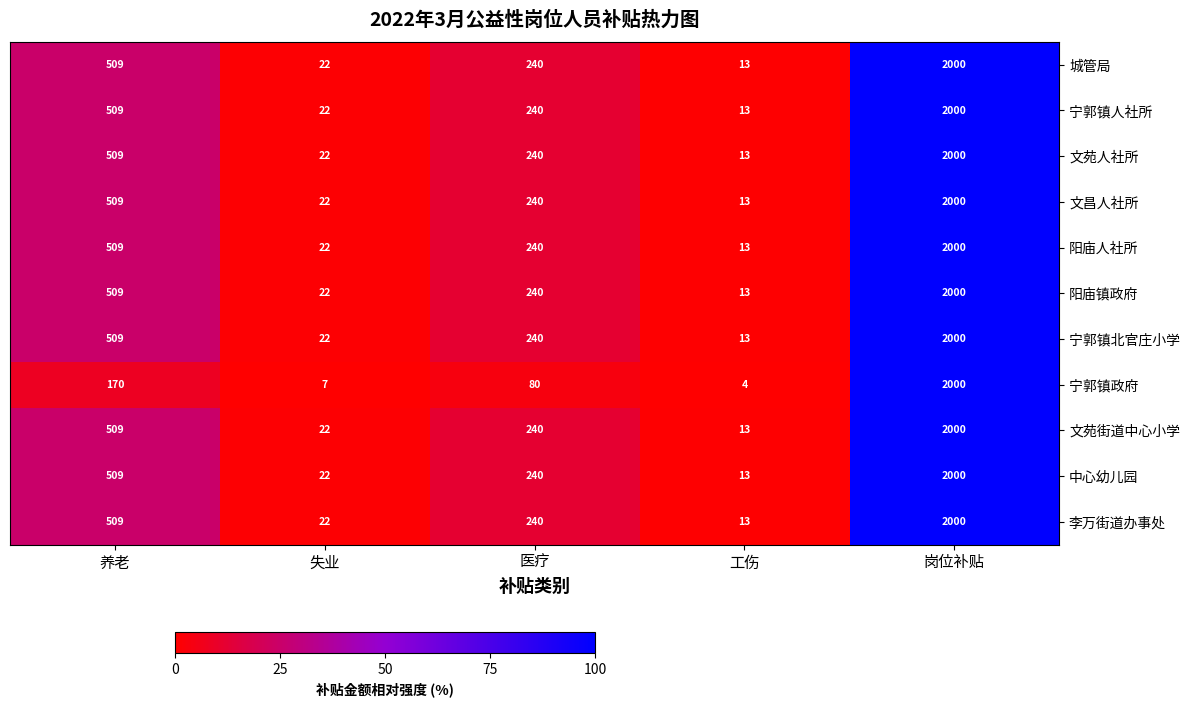

What is the sum of all 阳庙镇政府 values?

2784